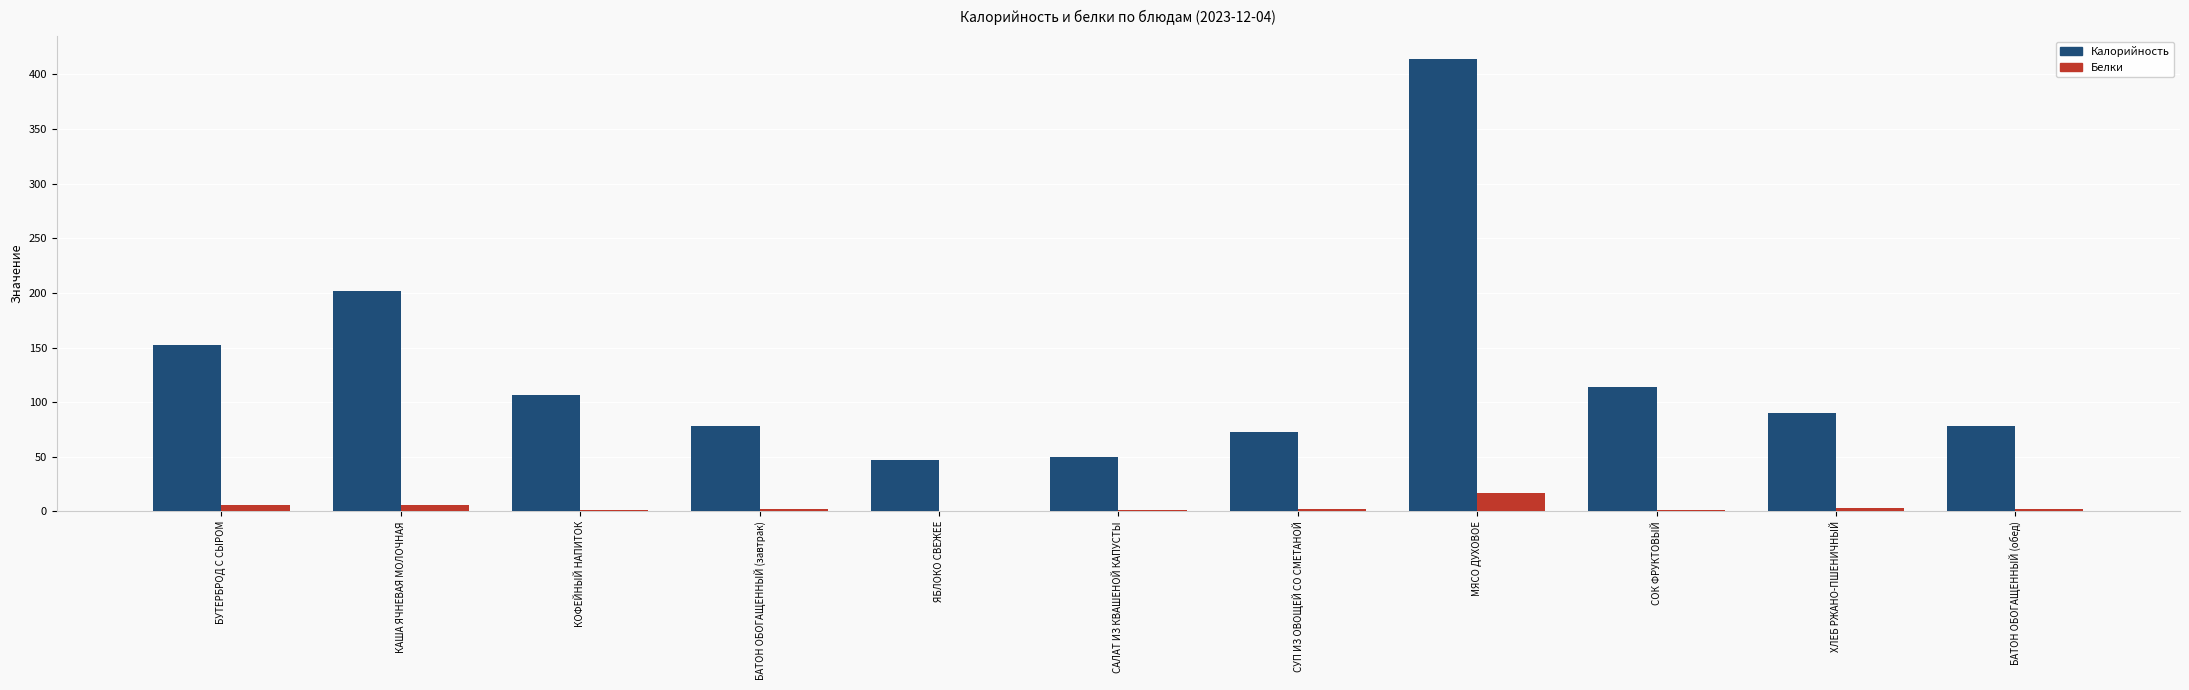

Is the value of Калорийность at СОК ФРУКТОВЫЙ greater than the value of Белки at БАТОН ОБОГАЩЕННЫЙ (завтрак)?

Yes